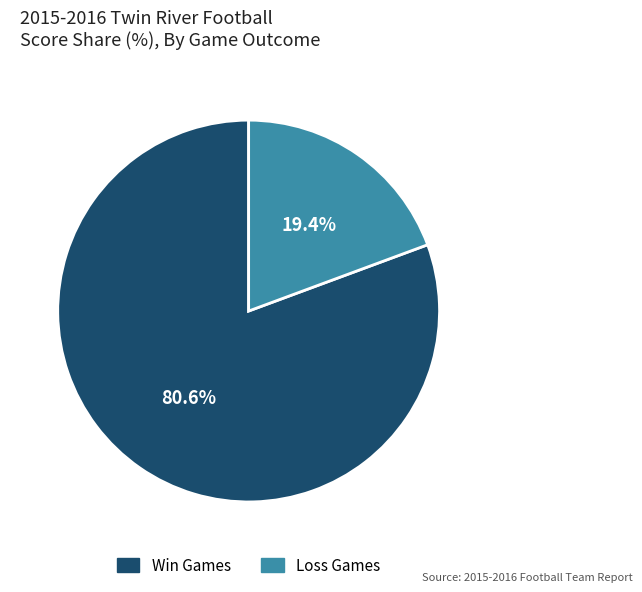

Is there any slice that represents more than half of the pie?

Yes